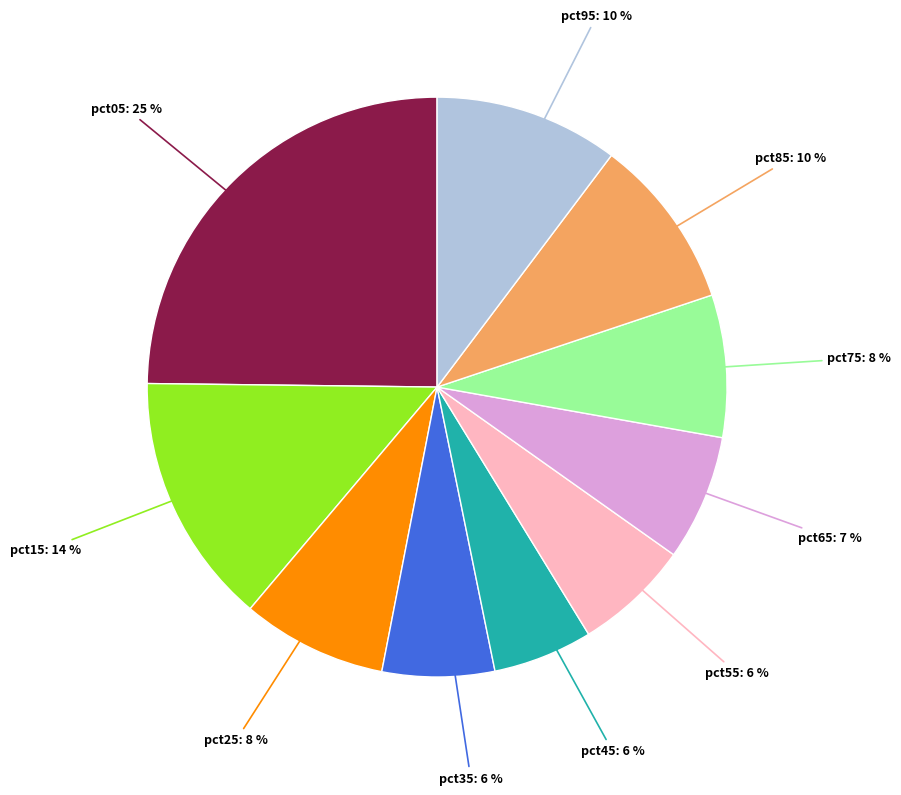

To the nearest percent, what percentage of the pie is pct75?

8%